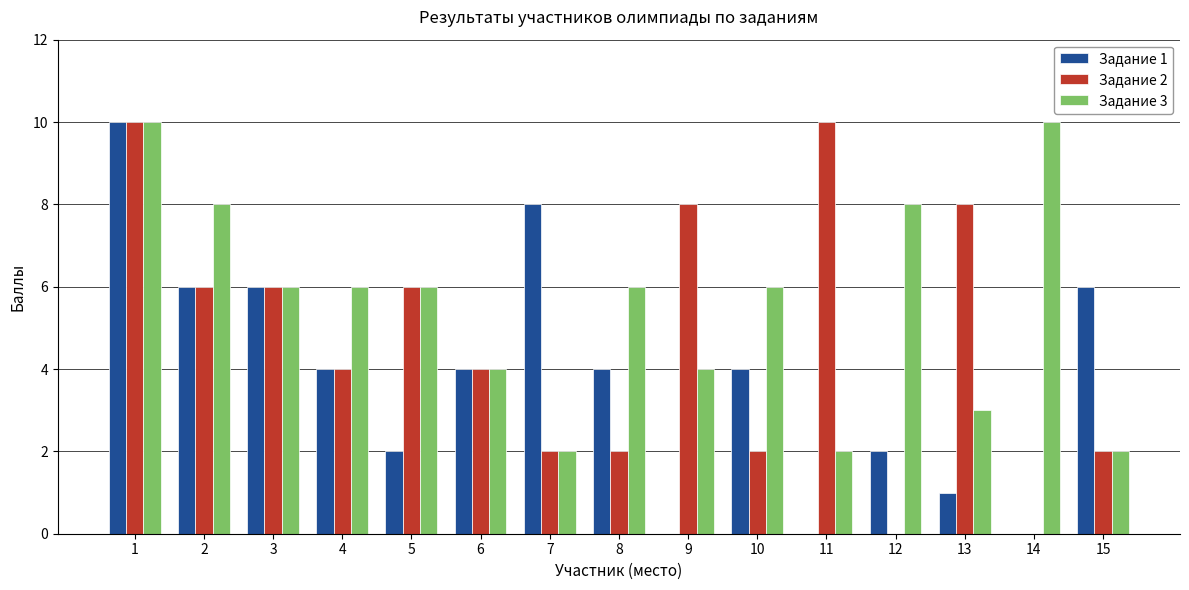

The Задание 3 series shows 10 at 14. True or false?

True